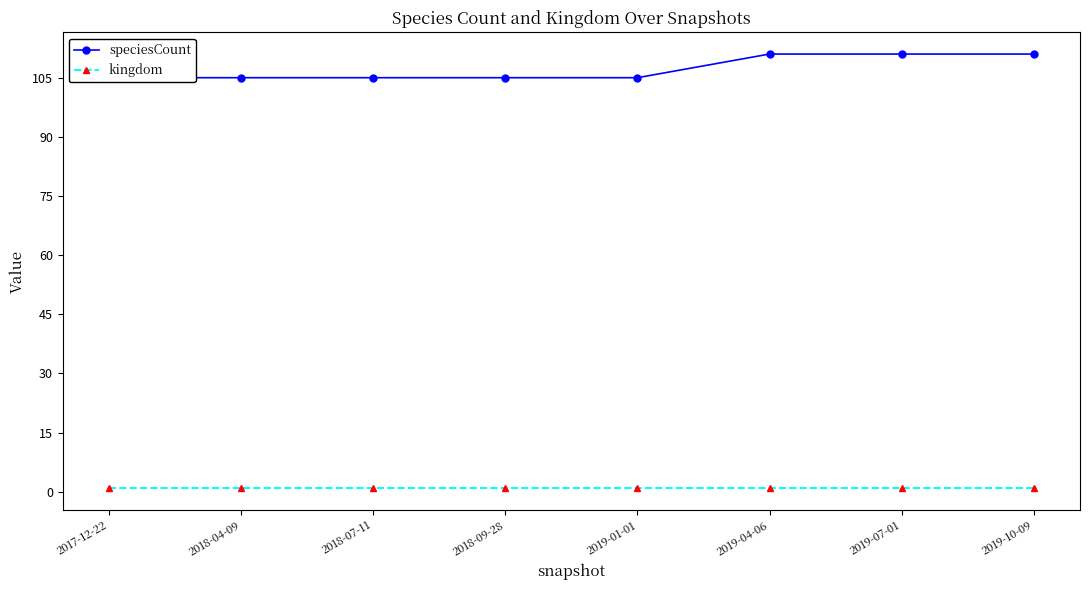

Does the chart display data point markers on the line(s)?

Yes